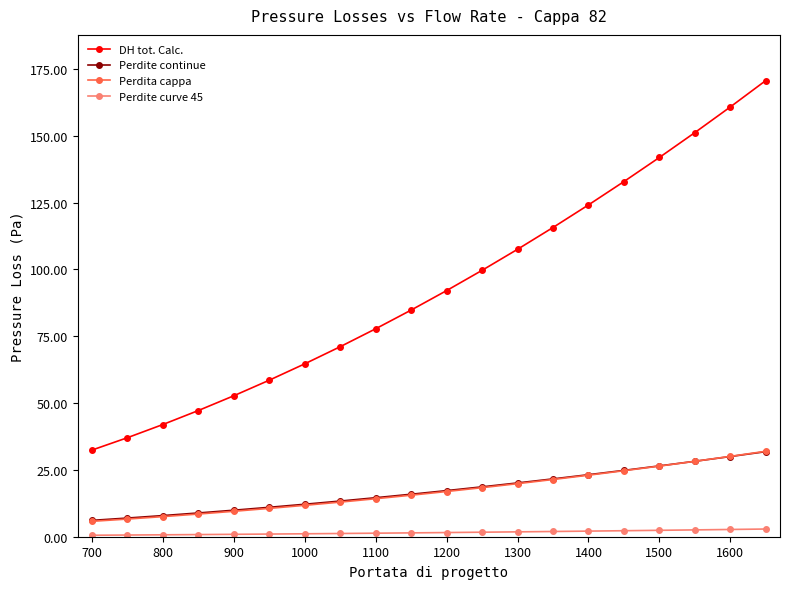

True or false: DH tot. Calc. has more than 1 interior local peaks.

False